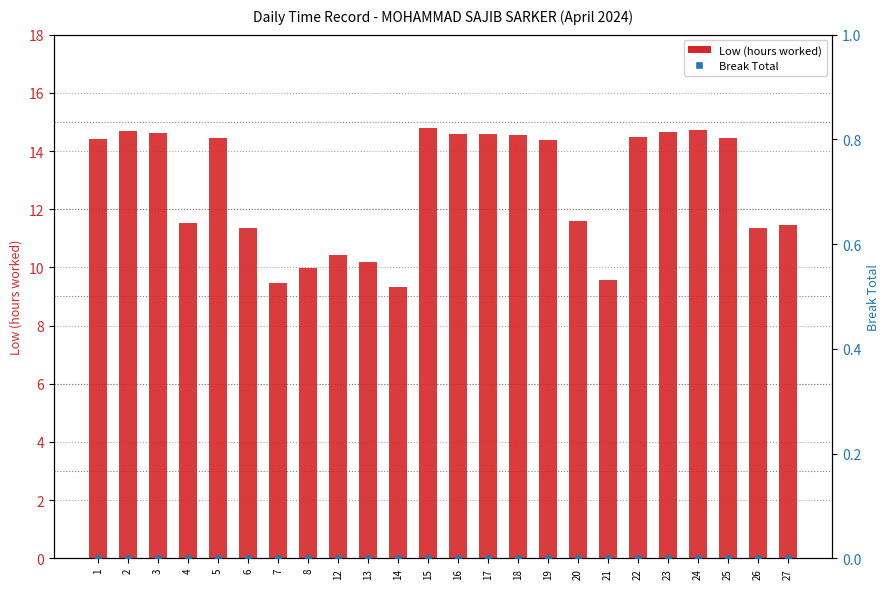

At which category is the sum across all series the highest?

15